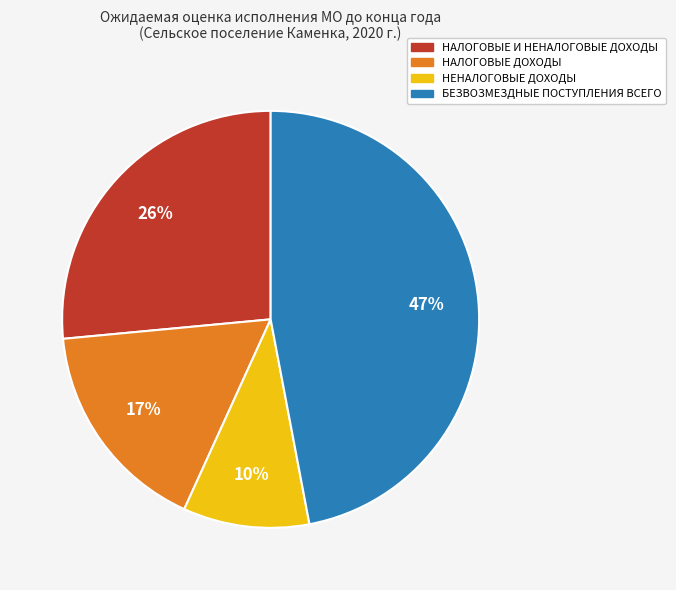

How many slices are in this pie chart?

4